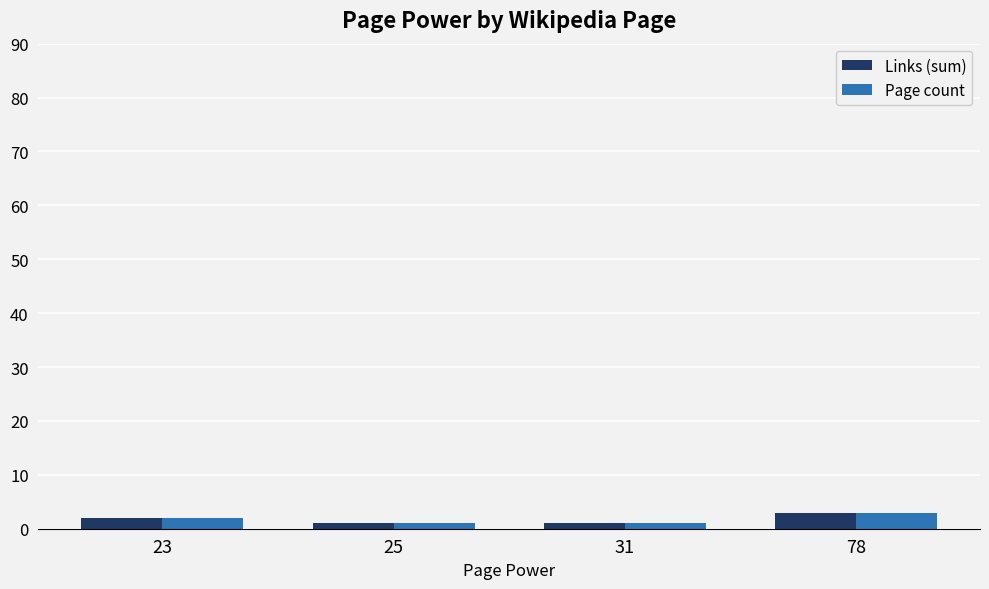

Are the bars grouped side by side (vs. stacked)?

Yes